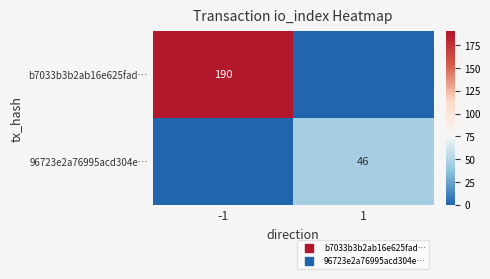

At which label does b7033b3b2ab16e625fad… reach its peak?

-1